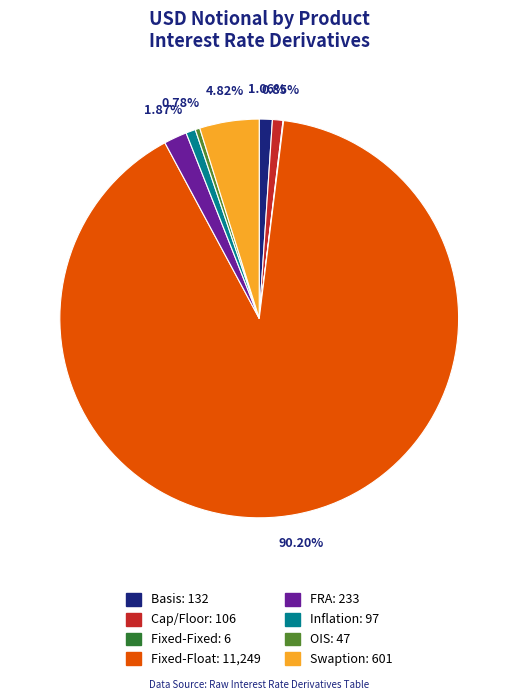

To the nearest percent, what percentage of the pie is FRA?

2%